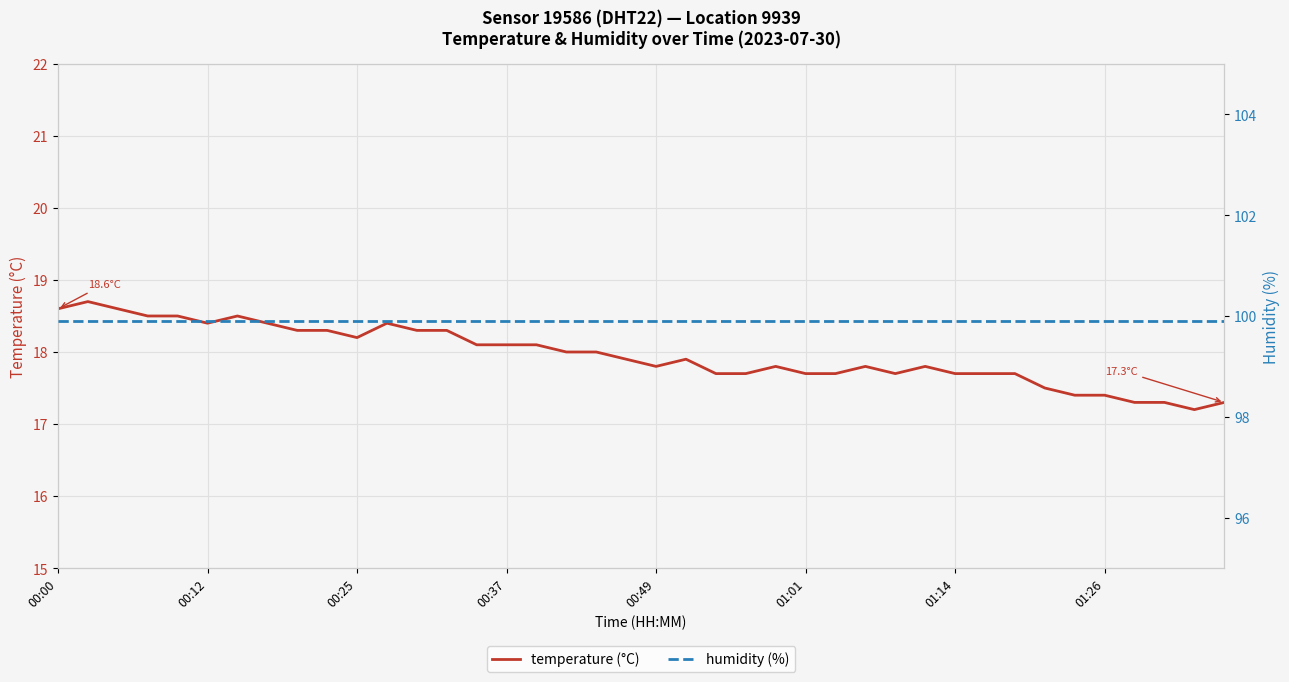

Reading right to left, extract all data points from this chart.

temperature (°C): 17.3	17.2	17.3	17.3	17.4	17.4	17.5	17.7	17.7	17.7	17.8	17.7	17.8	17.7	17.7	17.8	17.7	17.7	17.9	17.8	17.9	18.0	18.0	18.1	18.1	18.1	18.3	18.3	18.4	18.2	18.3	18.3	18.4	18.5	18.4	18.5	18.5	18.6	18.7	18.6
humidity (%): 99.9	99.9	99.9	99.9	99.9	99.9	99.9	99.9	99.9	99.9	99.9	99.9	99.9	99.9	99.9	99.9	99.9	99.9	99.9	99.9	99.9	99.9	99.9	99.9	99.9	99.9	99.9	99.9	99.9	99.9	99.9	99.9	99.9	99.9	99.9	99.9	99.9	99.9	99.9	99.9